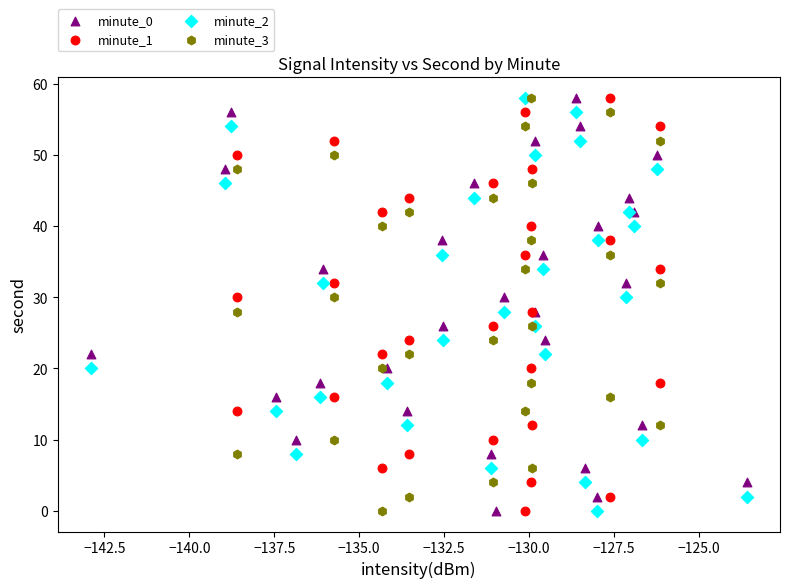

What are all the series names shown in the legend?

minute_0, minute_1, minute_2, minute_3